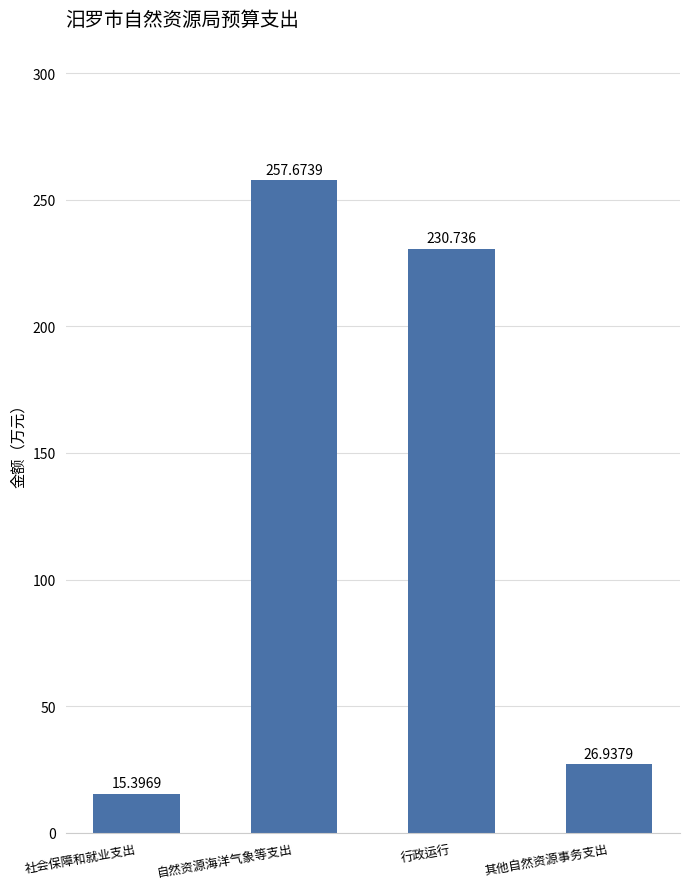

Rank the categories by value from highest to lowest.

自然资源海洋气象等支出, 行政运行, 其他自然资源事务支出, 社会保障和就业支出